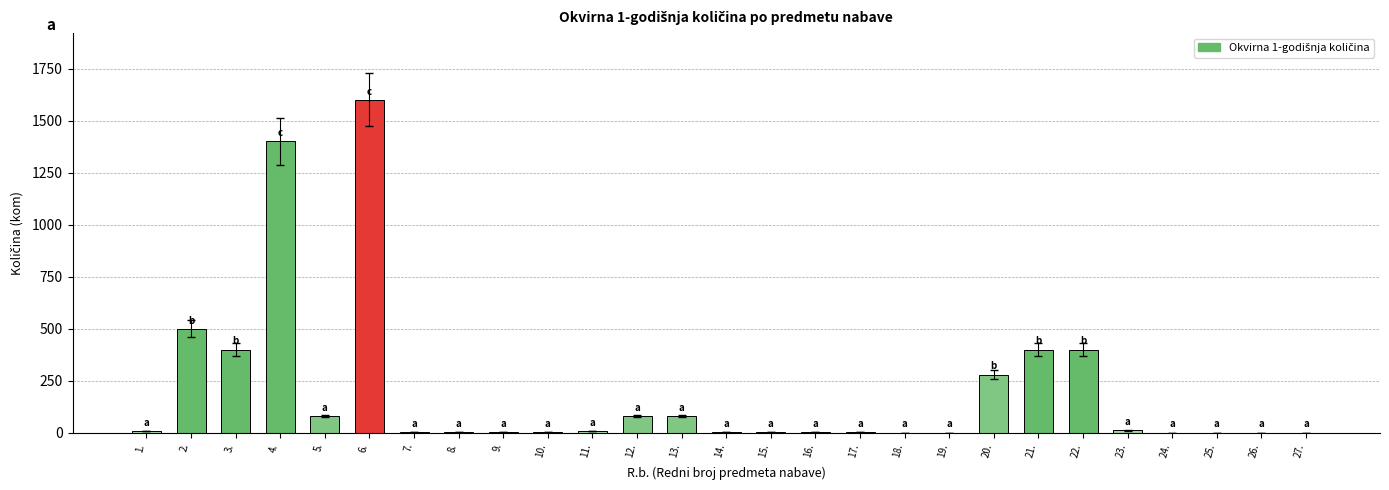

What is the ratio of the value at 13. to the value at 15.?

16.0